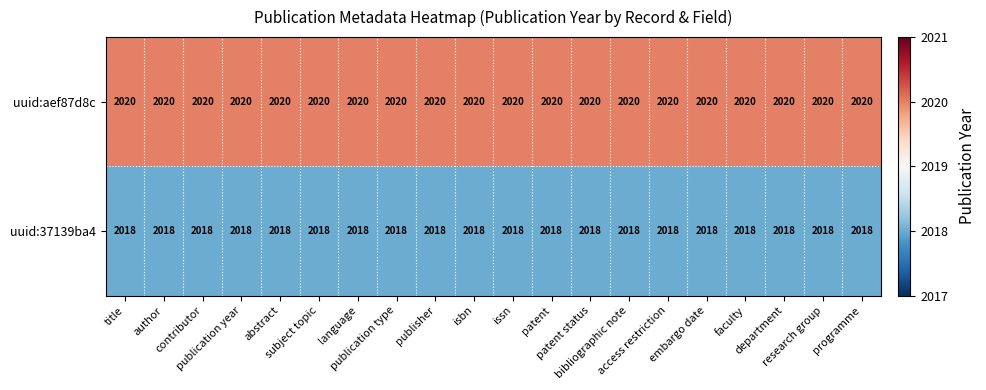

At how many categories does at least one series exceed 2019?

20